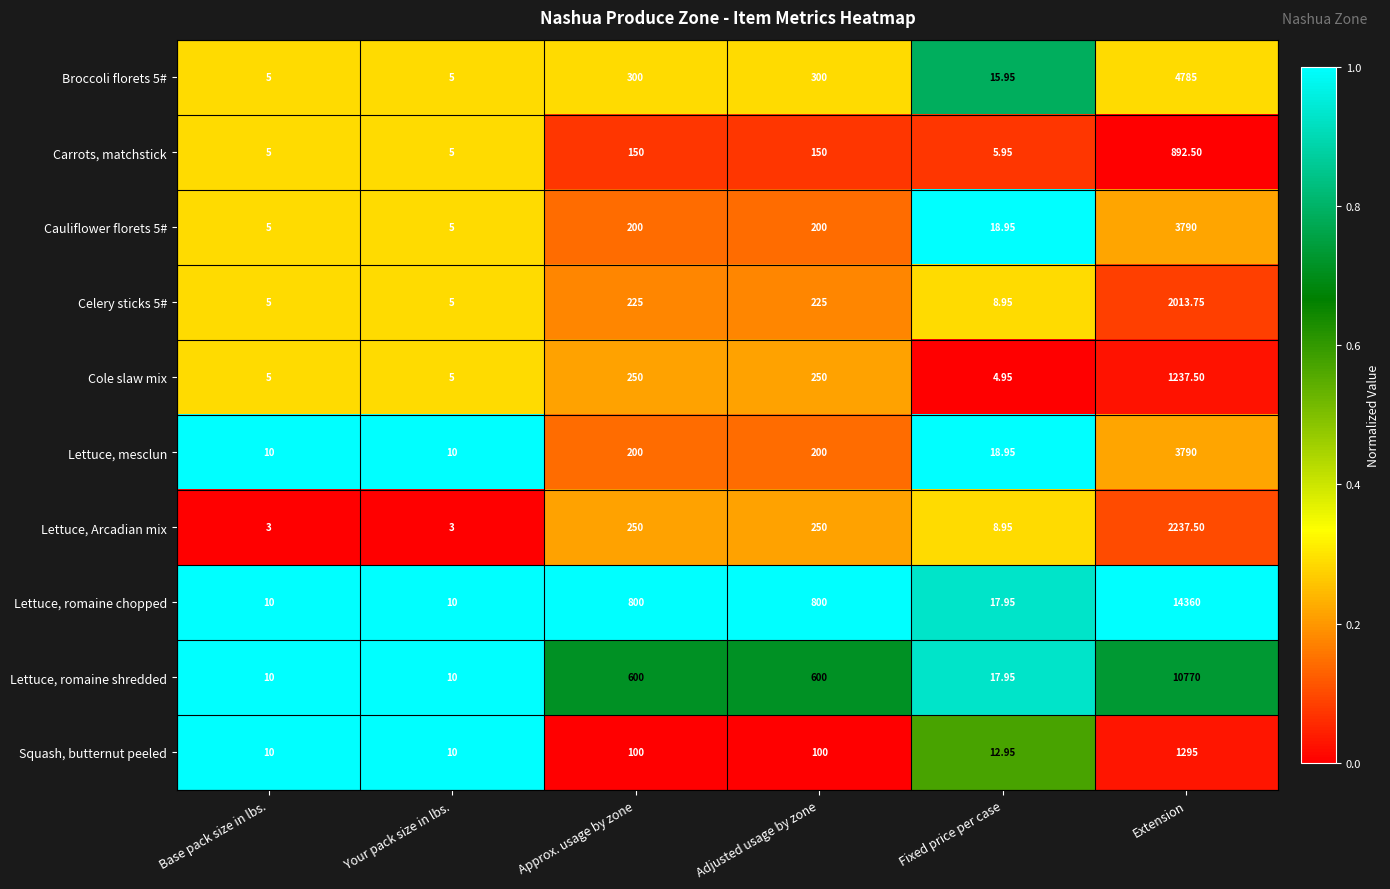

Which label corresponds to the largest value in the chart?

Extension